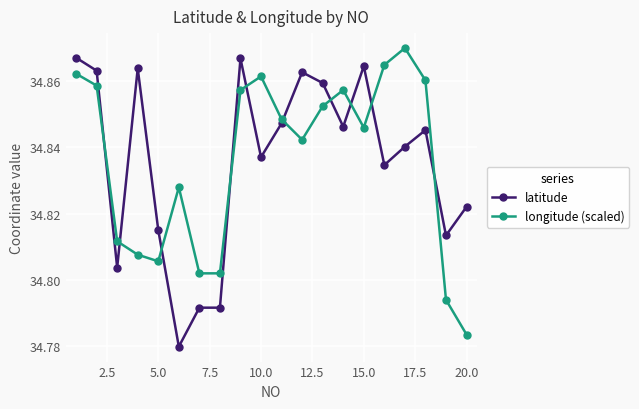

True or false: latitude has more than 1 interior local peaks.

True